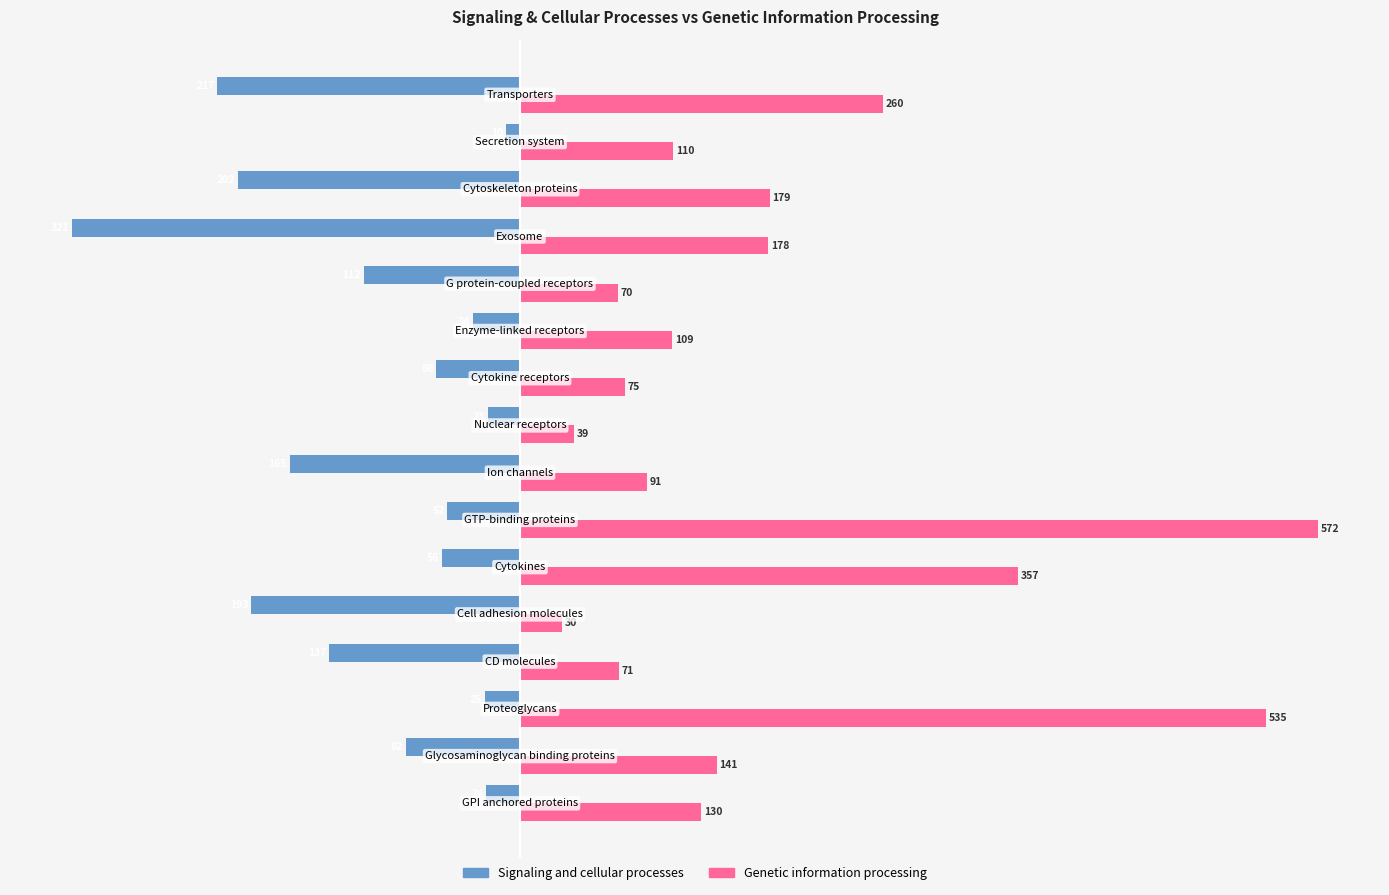

What is the greatest value displayed?

572